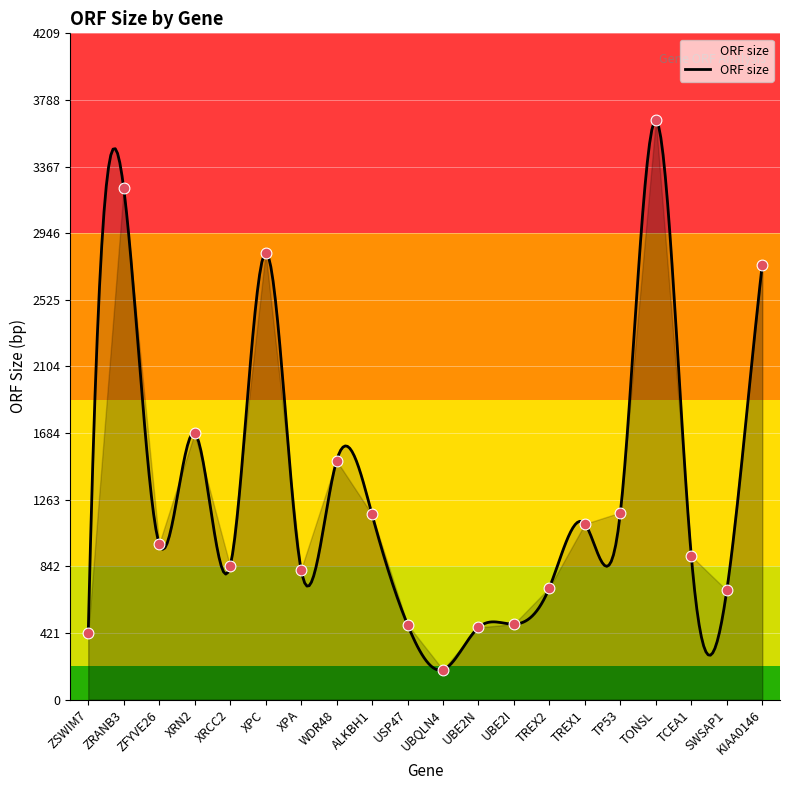

Which has a higher value, UBQLN4 or XPC?

XPC